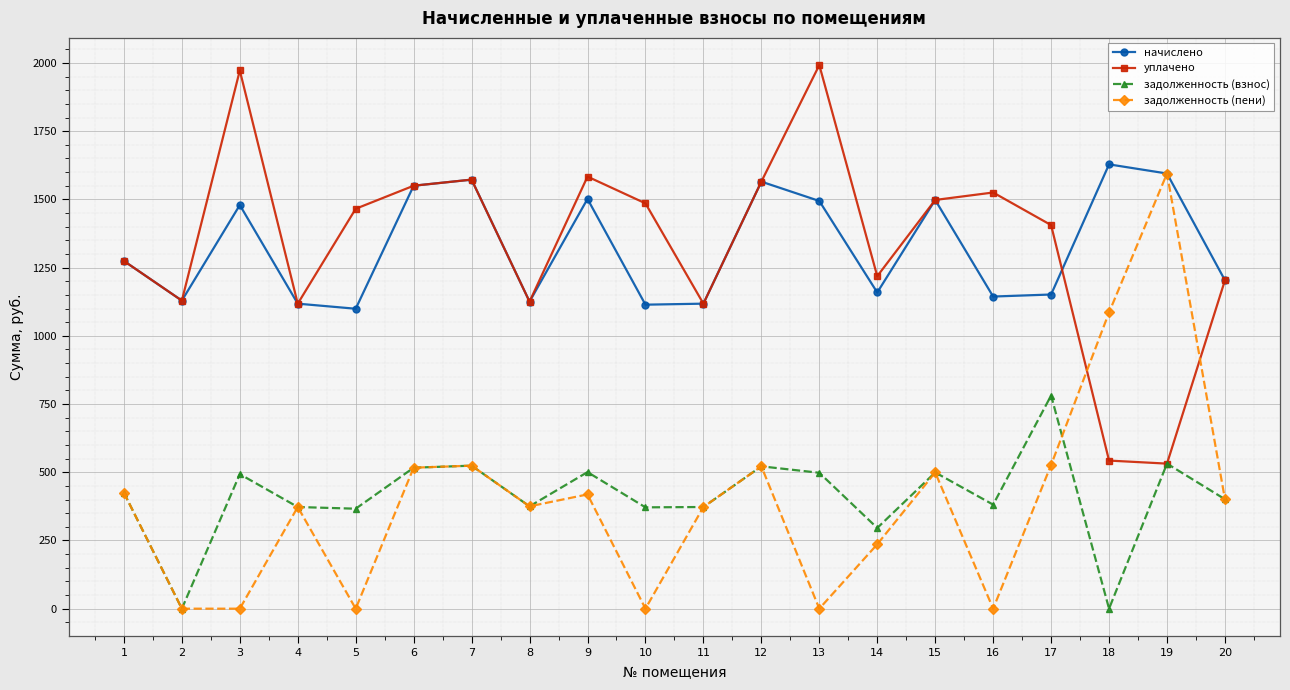

Which series changed the most between 5 and 6?

задолженность (пени)